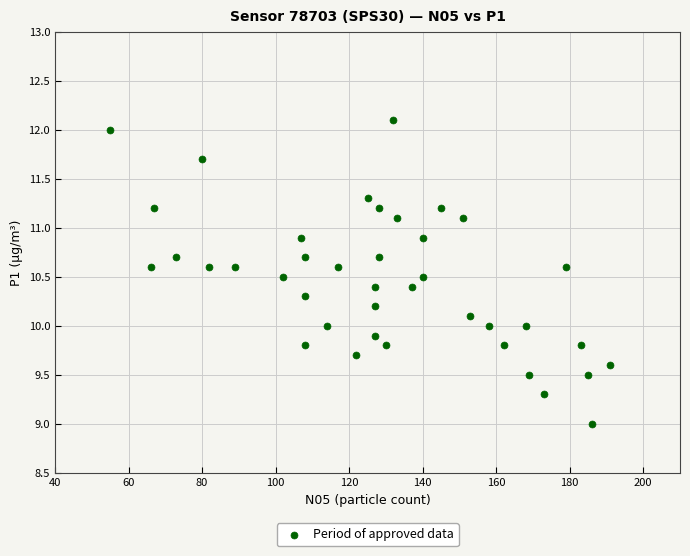

What is the range of X values (max minus min)?

136.0